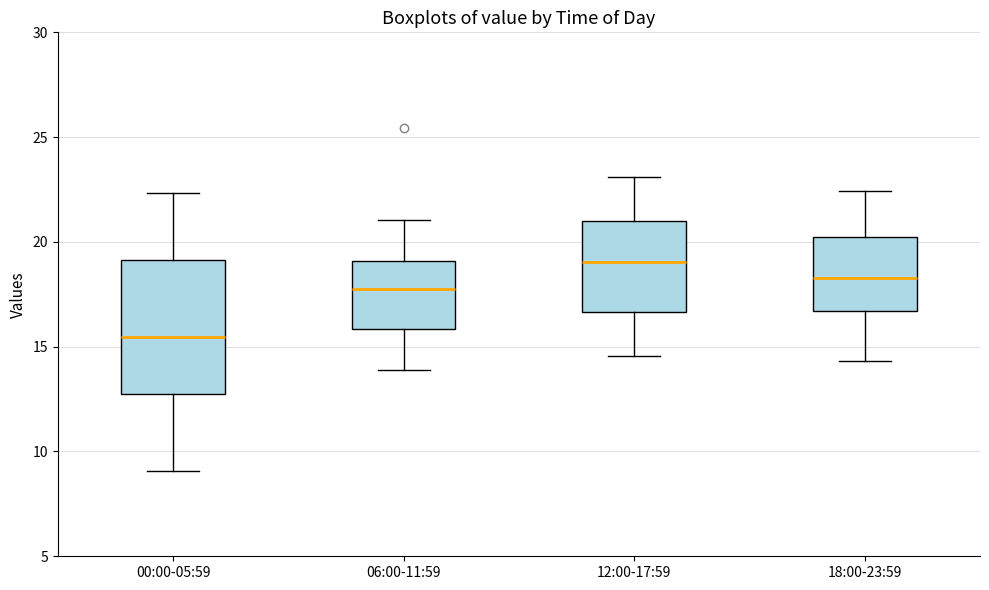

Comparing the boxes themselves (not the whiskers), which one is the tallest?

00:00-05:59